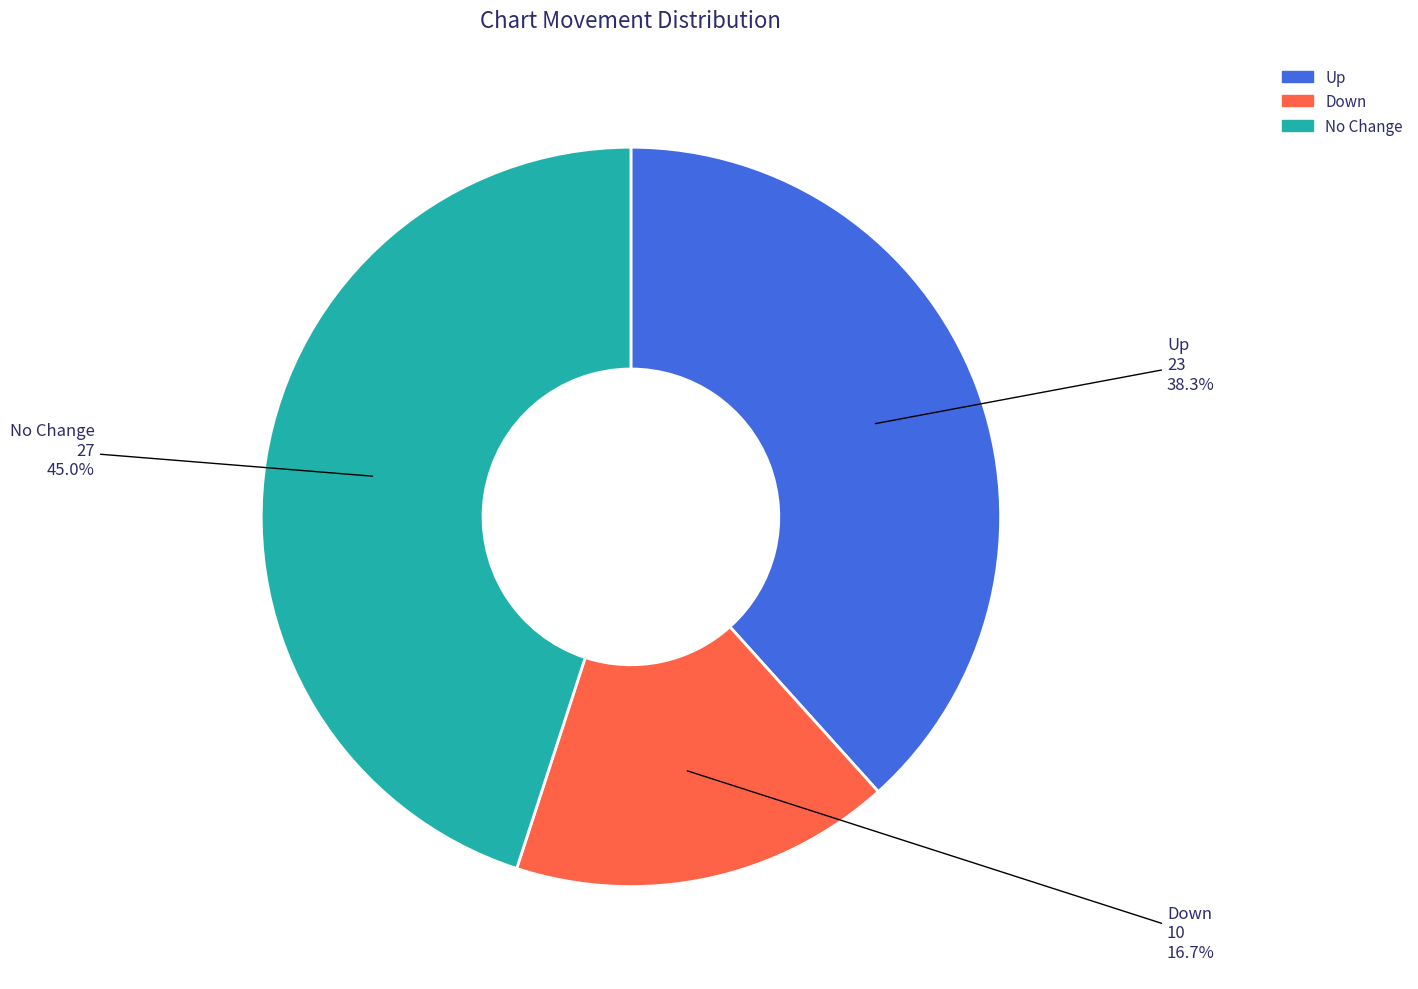

Does any single category account for the majority?

No